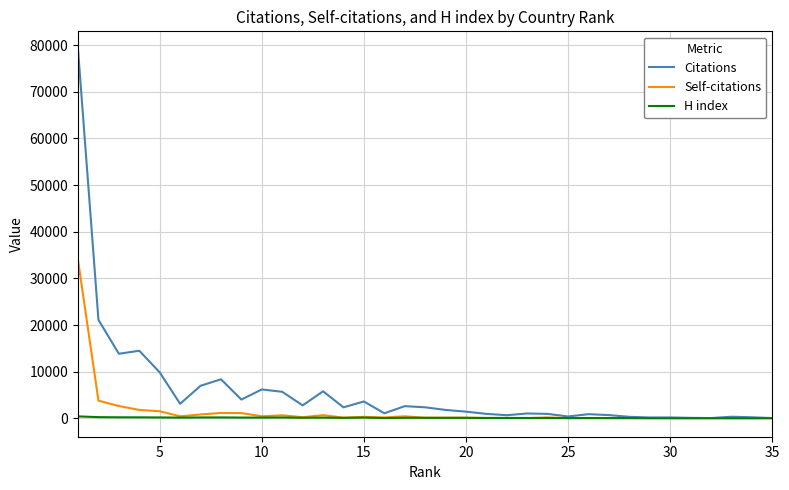

Which series has the largest range (max minus min)?

Citations